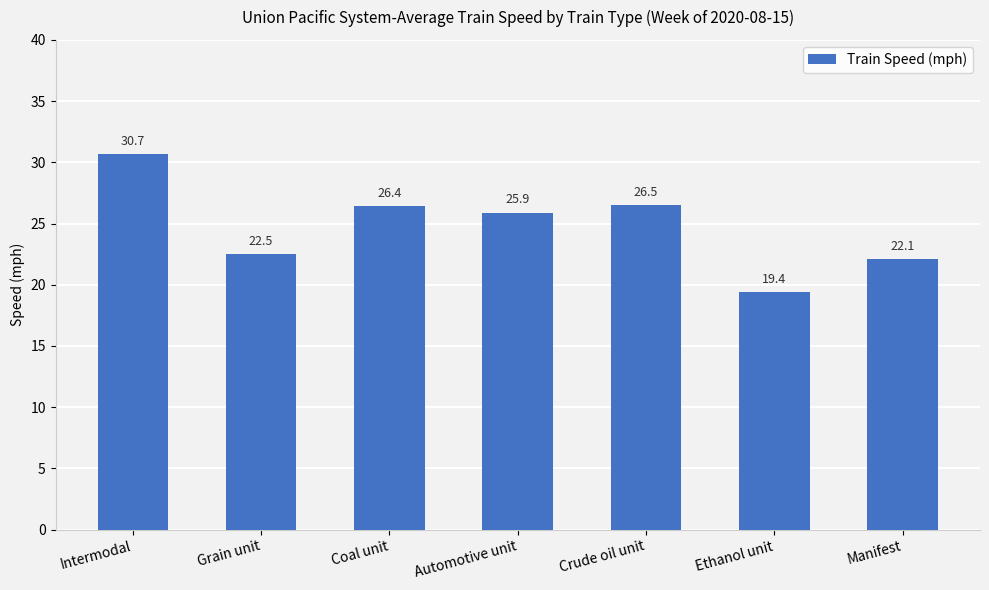

List the labels in order of value, smallest first.

Ethanol unit, Manifest, Grain unit, Automotive unit, Coal unit, Crude oil unit, Intermodal